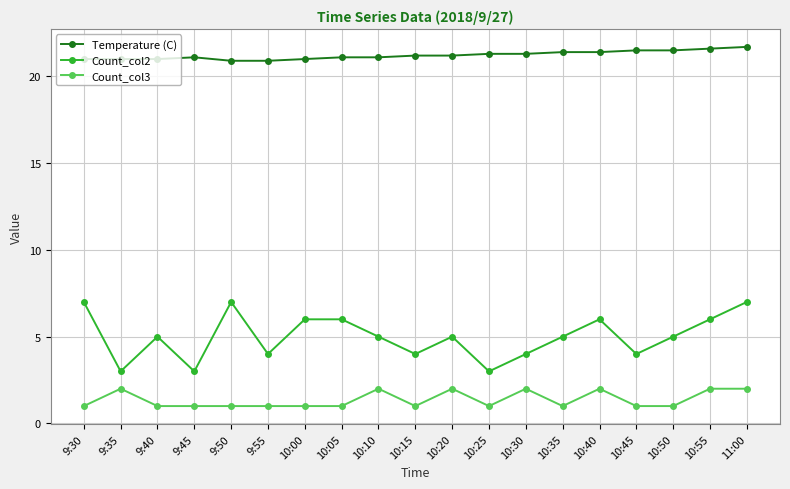

What is the average value of the Temperature (C) series?

21.2